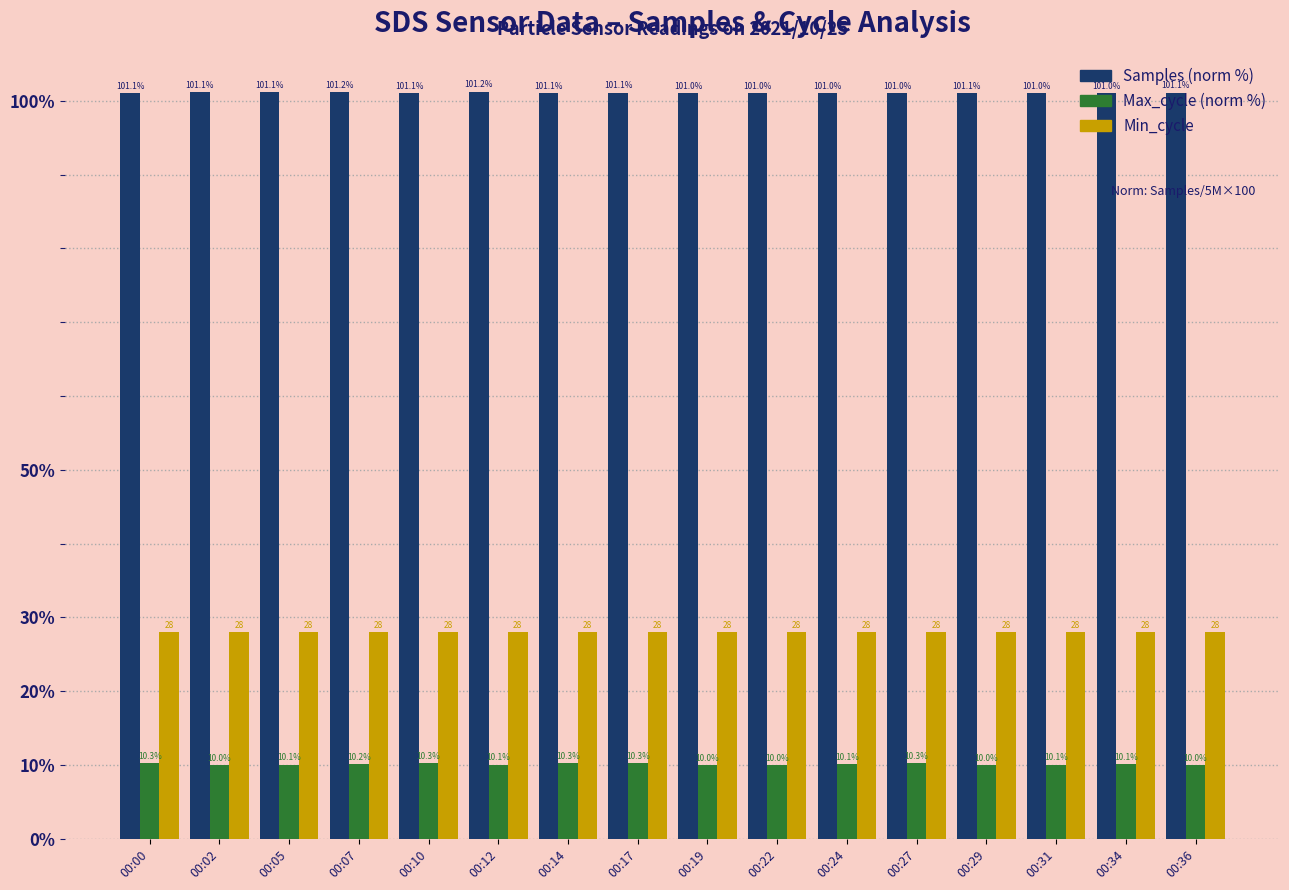

What is the total value across all series at 00:10?

139.4